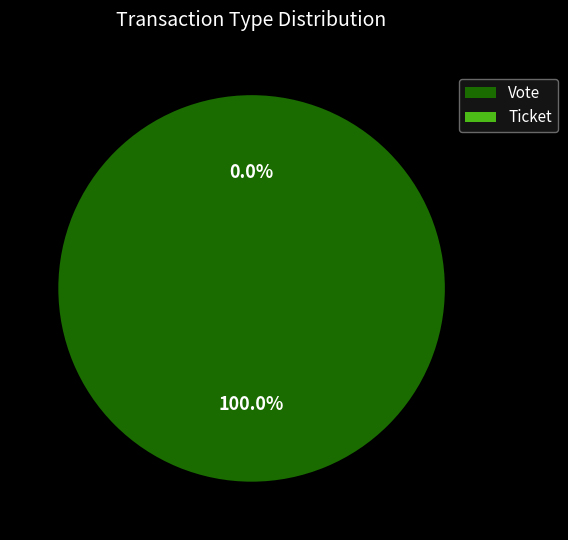

The Ticket slice represents 6% of the pie. True or false?

False